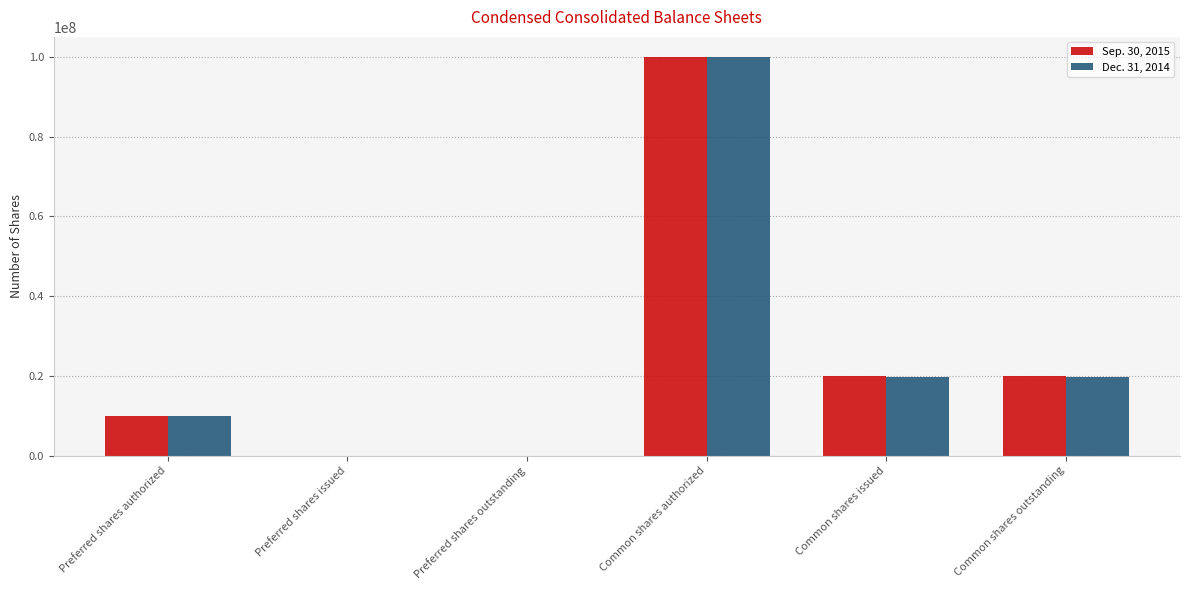

Are the bars horizontal?

No